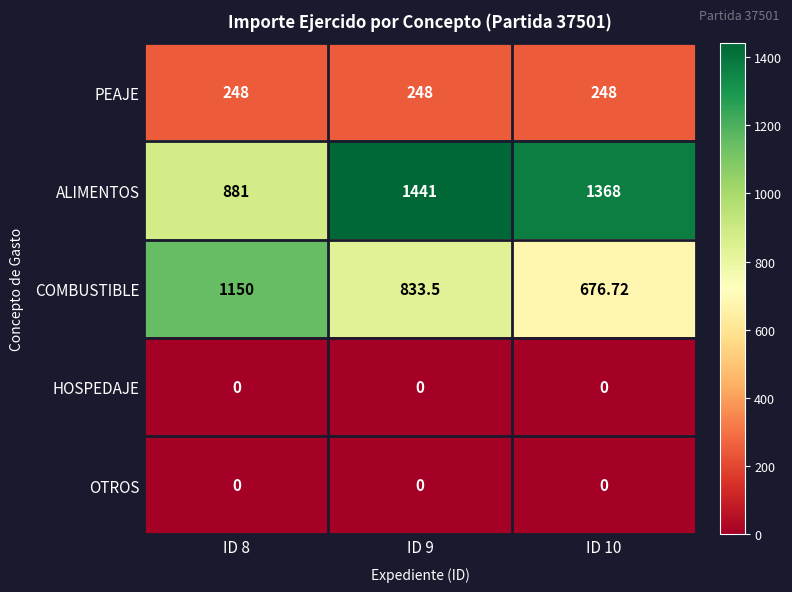

Which series changed the most between ID 8 and ID 9?

ALIMENTOS